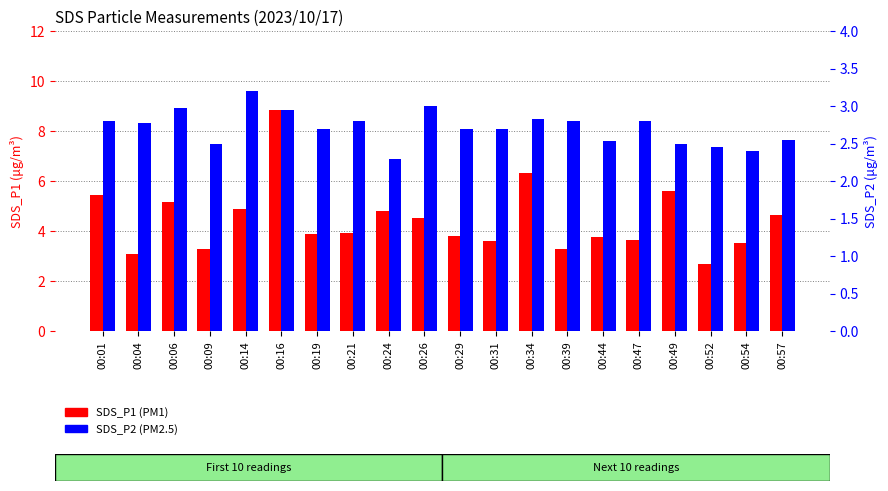

Is it true that SDS_P1 equals 3.3 at 00:39?

True